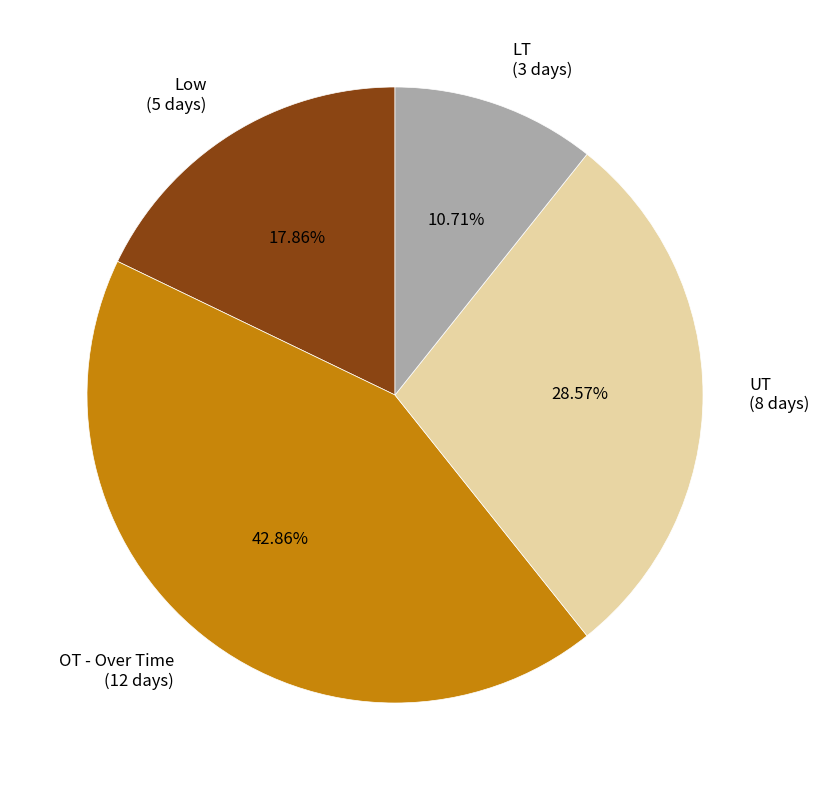

Which has a higher value, UT or Low?

UT